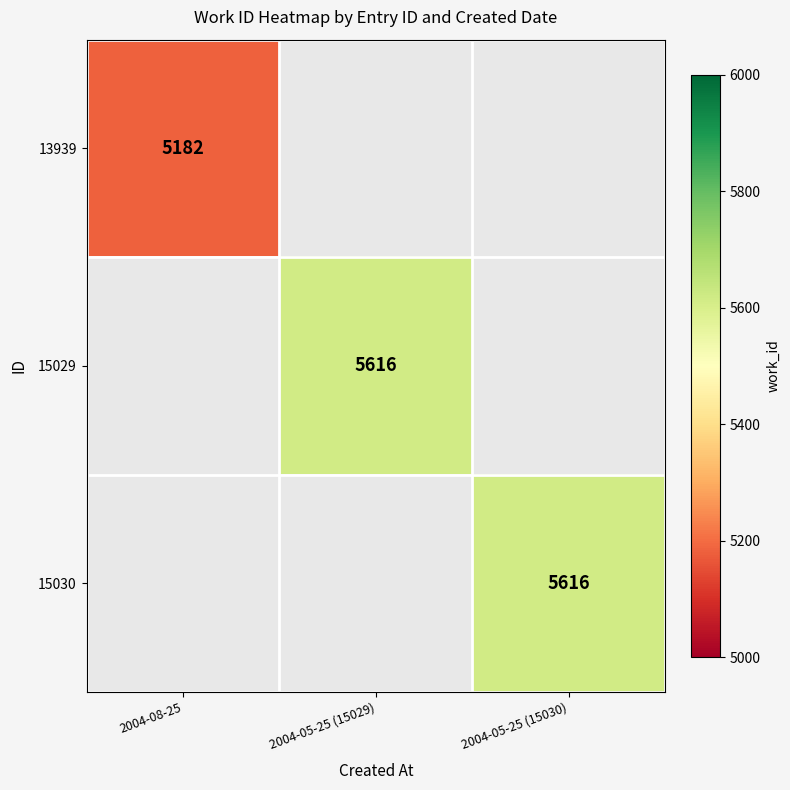

The value of 13939 at 2004-08-25 is 5182. True or false?

True